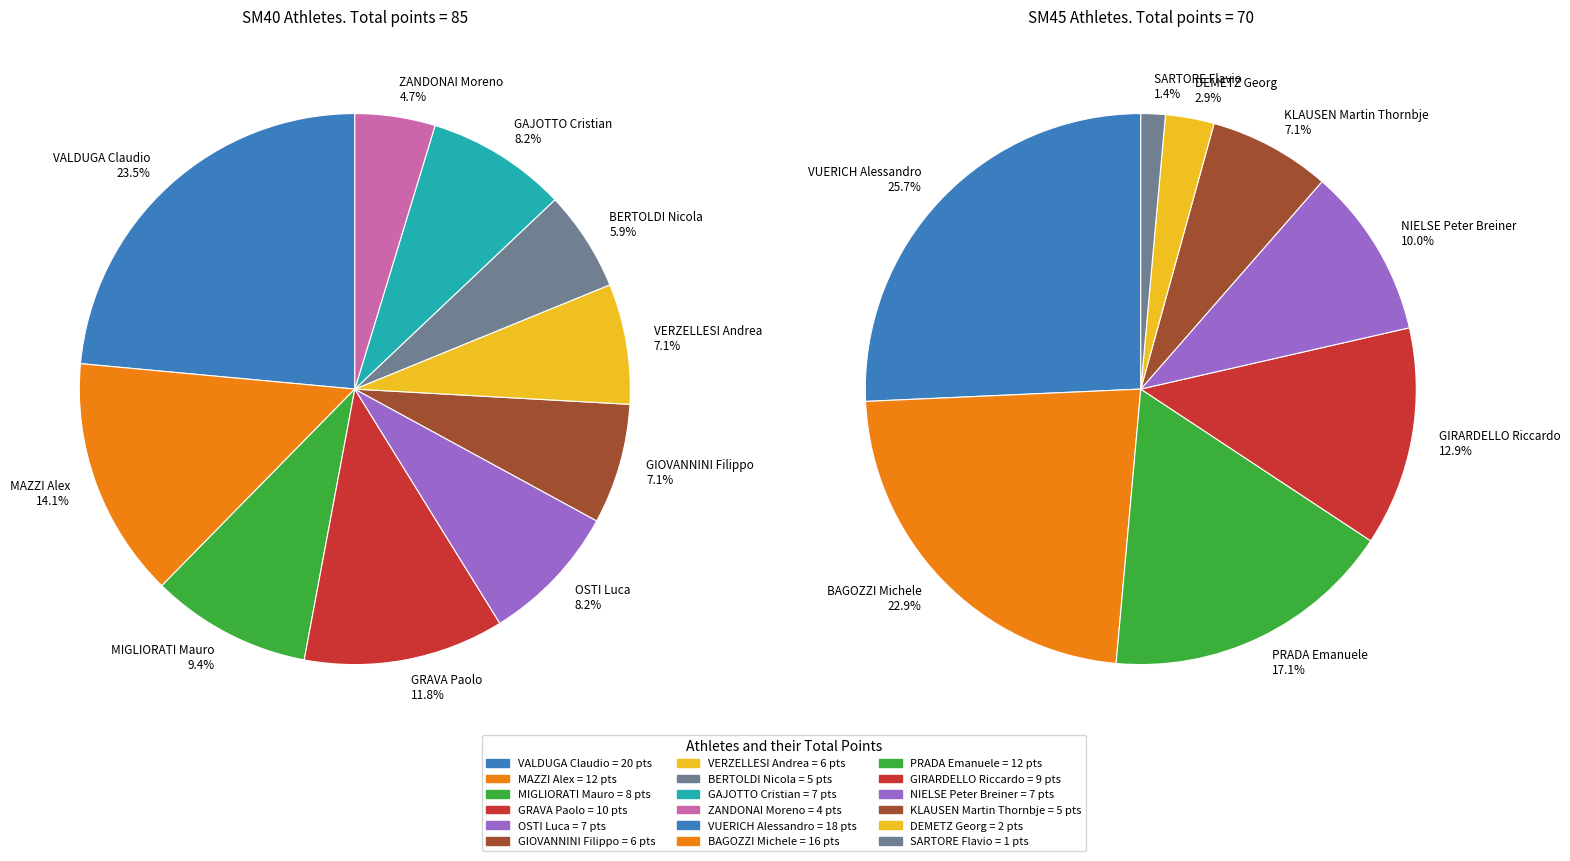

What is the ratio of the value at SM45 to the value at SM40?

0.8